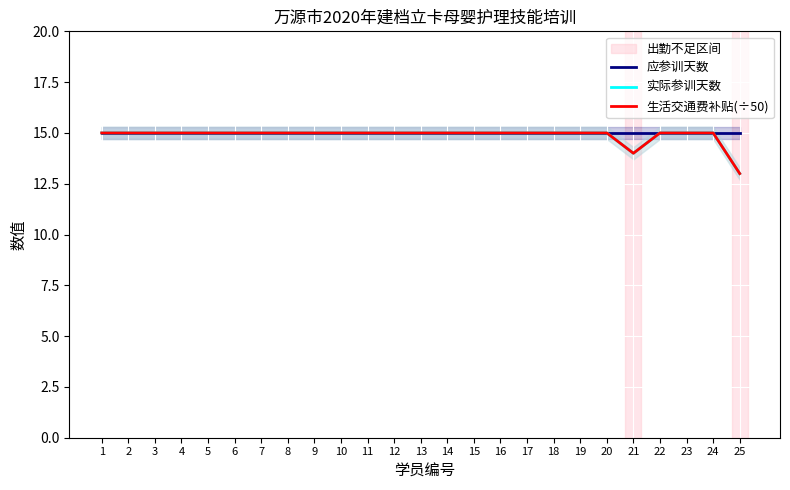

What is the sum of all 生活交通费补贴(÷50) values?

372